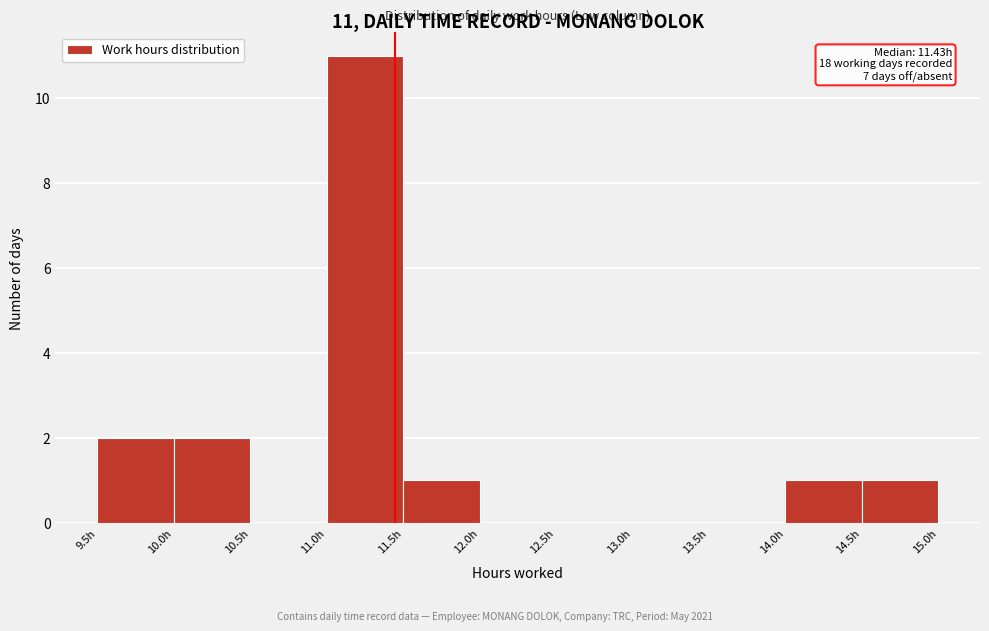

Which range on the x-axis has the tallest bar?

11.0 to 11.5